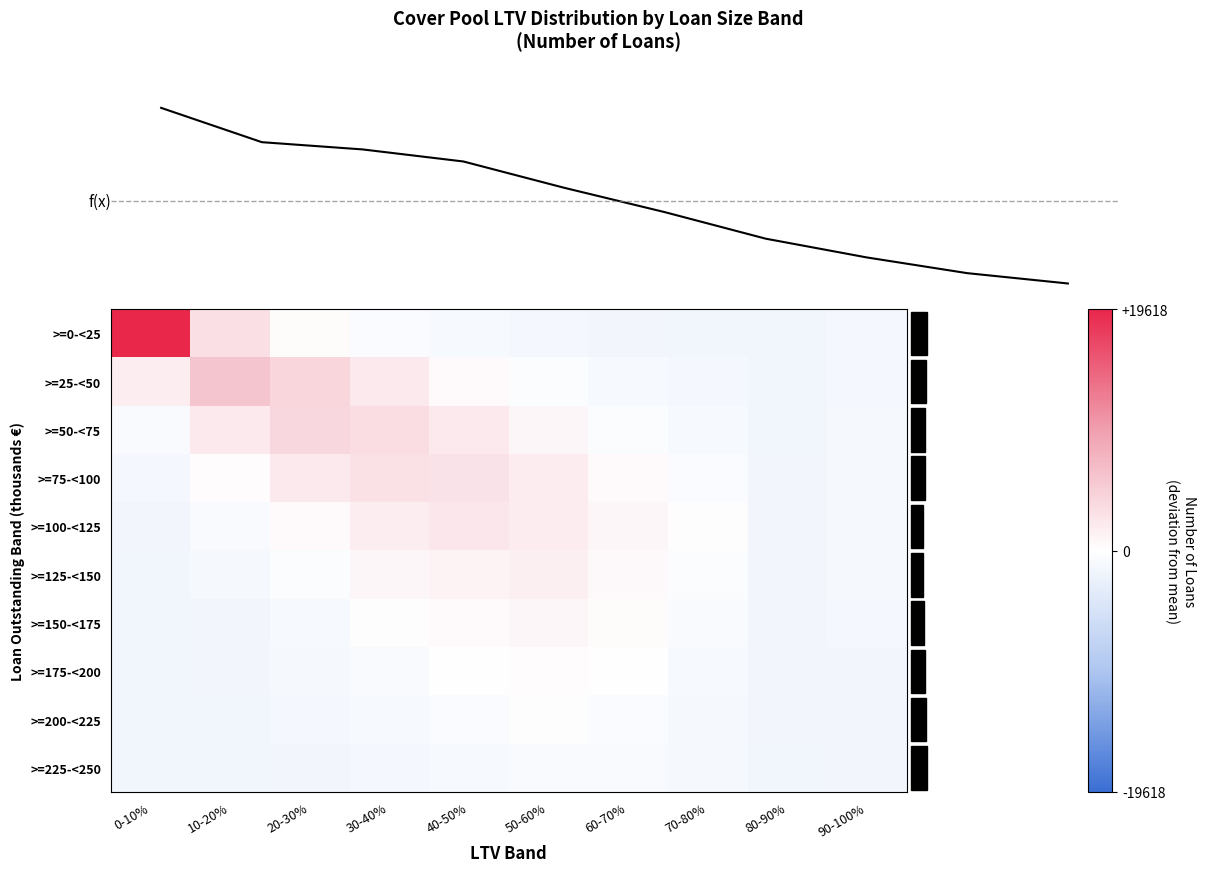

What is the difference between the highest and lowest values at 20-30%?

5740.0